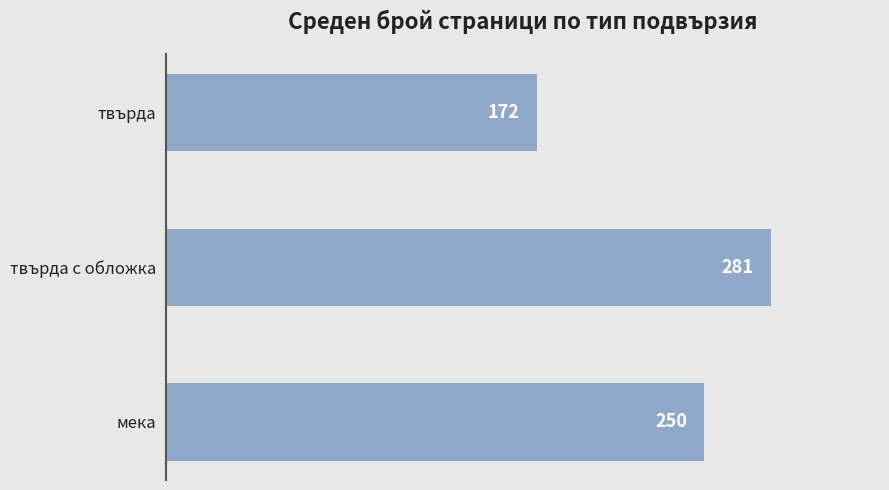

True or false: the data shows 249.8 at мека.

True